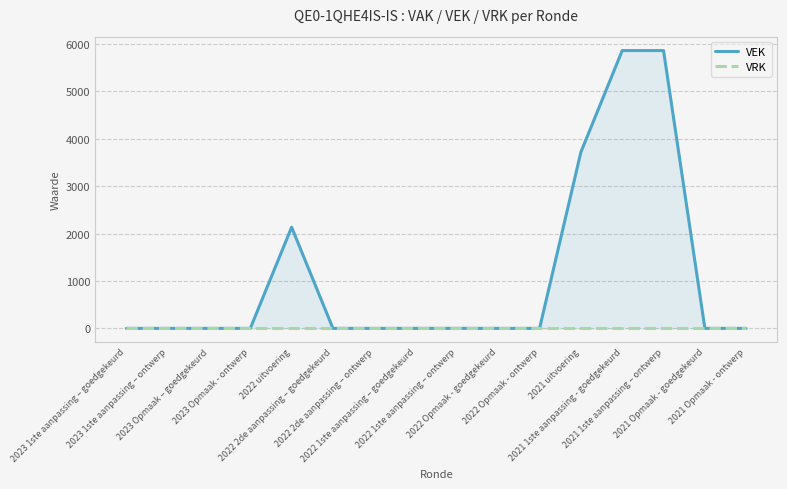

Which label corresponds to the smallest value in the chart?

2023 1ste aanpassing – goedgekeurd